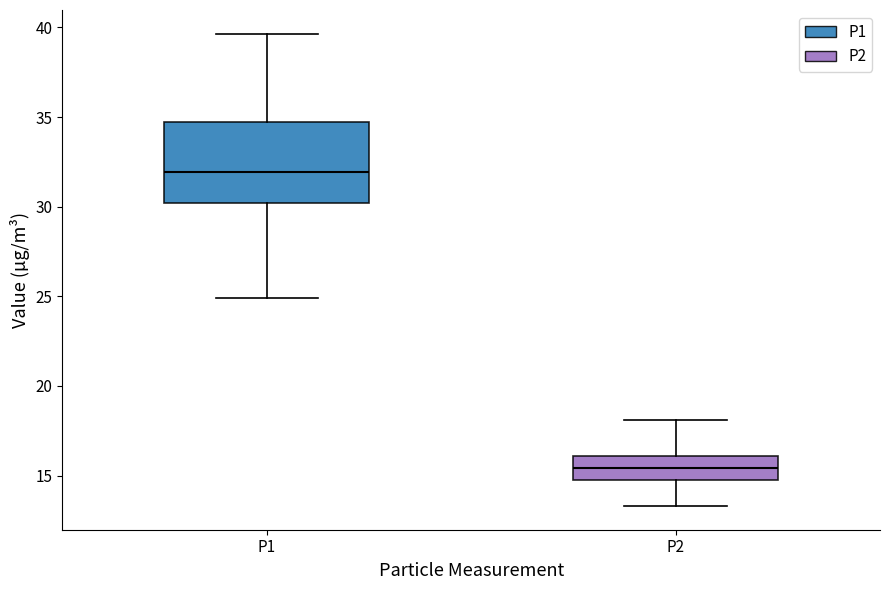

Which box has the lowest median line?

P2